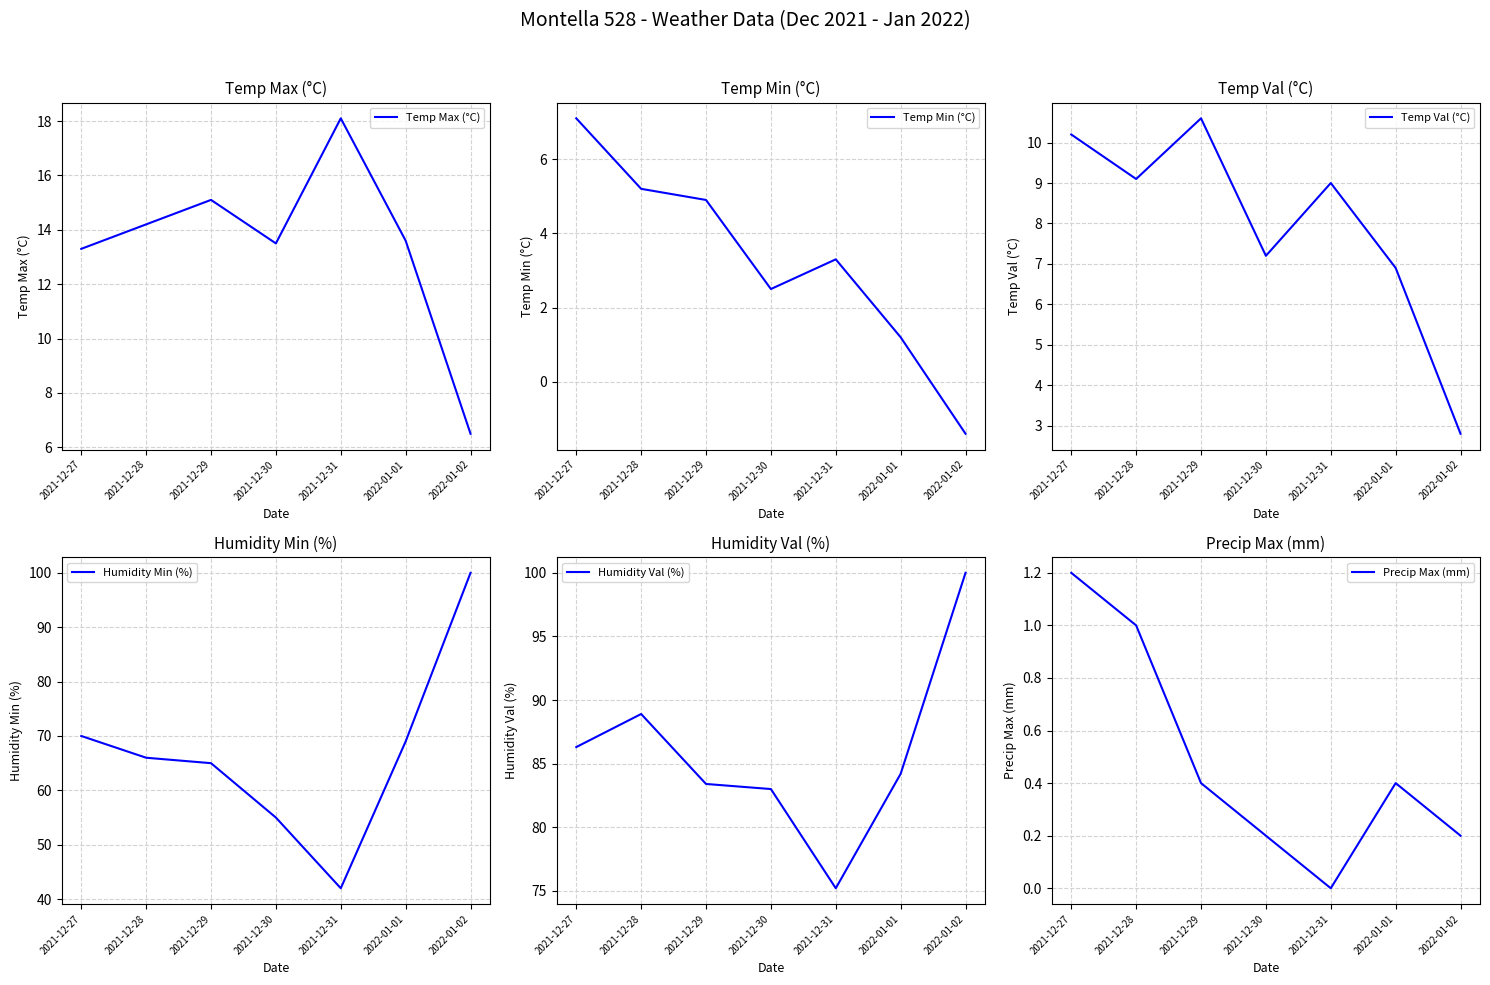

Is the value of Temp Val (°C) at 2022-01-01 greater than the value of Temp Max (°C) at 2022-01-01?

No